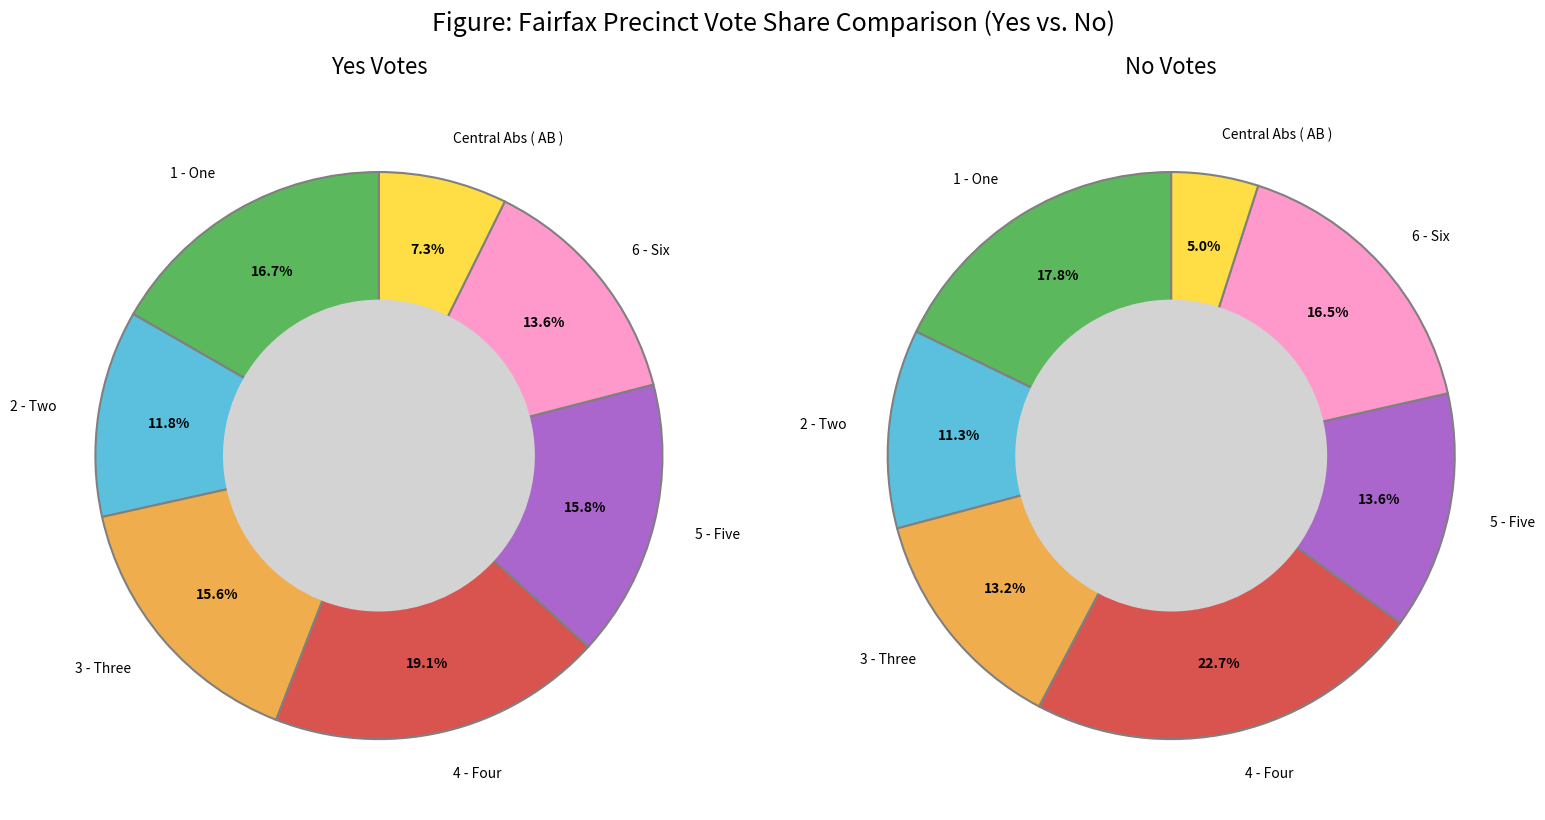

What percentage is the 5 - Five slice, to the nearest percent?

14%